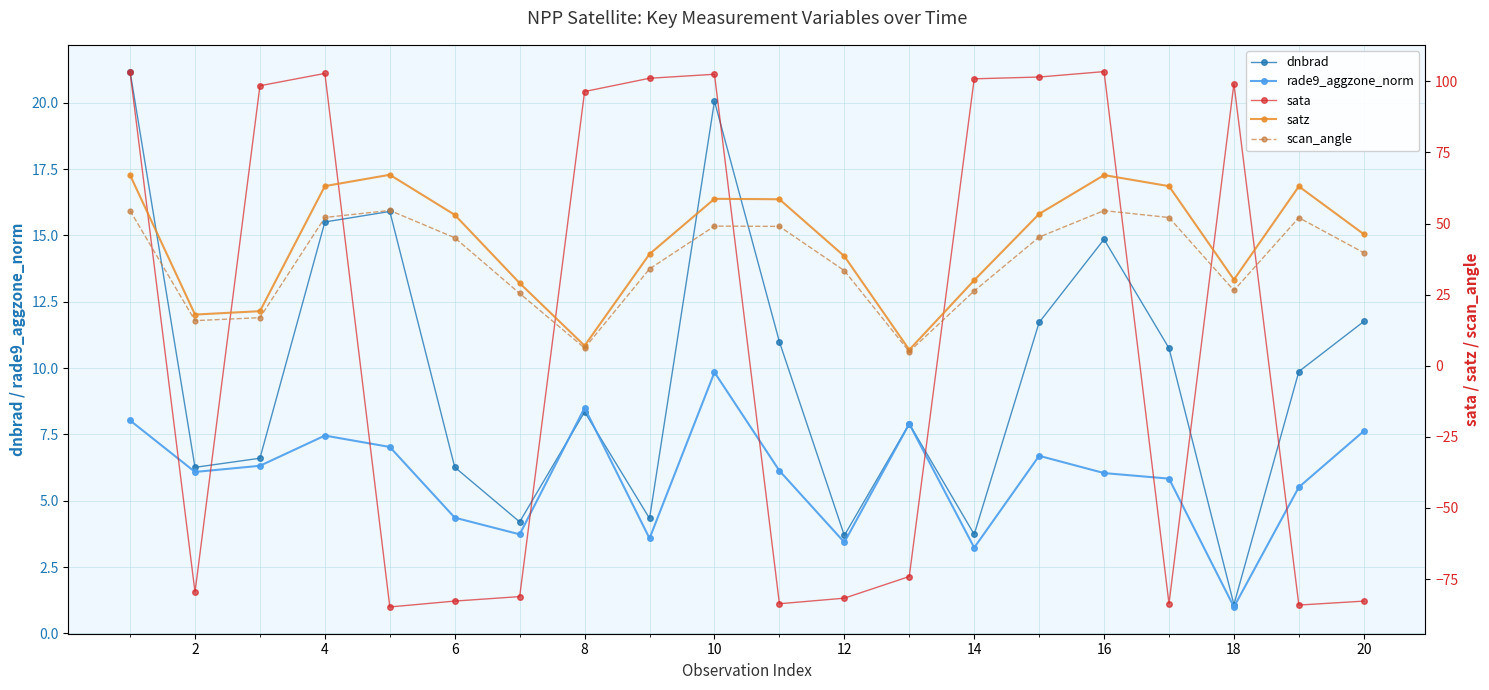

At how many categories does at least one series exceed 8?

19